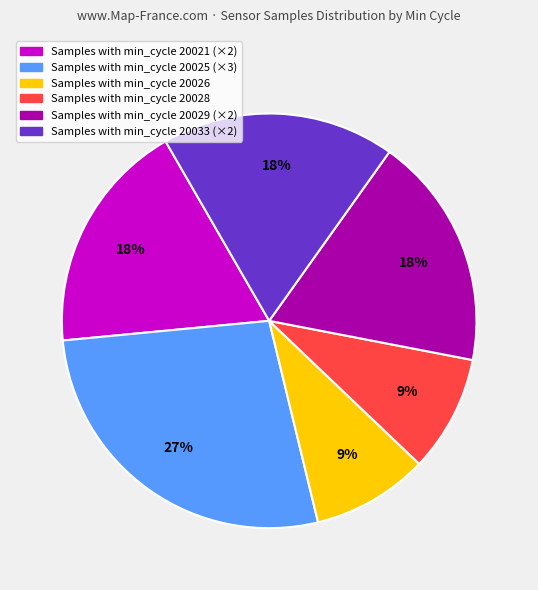

To the nearest percent, what is the difference between the largest and smallest slice percentages?

18%